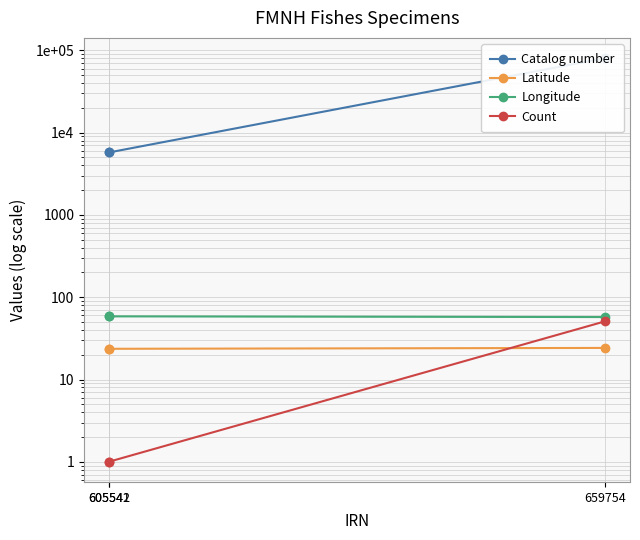

At how many categories does at least one series exceed 77288?

1